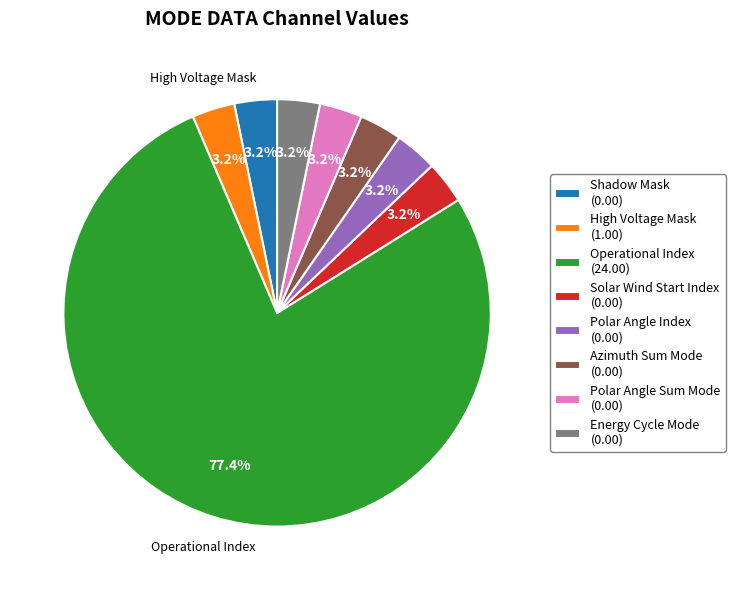

Which has a higher value, Operational Index (24.00) or Polar Angle Index (0.00)?

Operational Index (24.00)